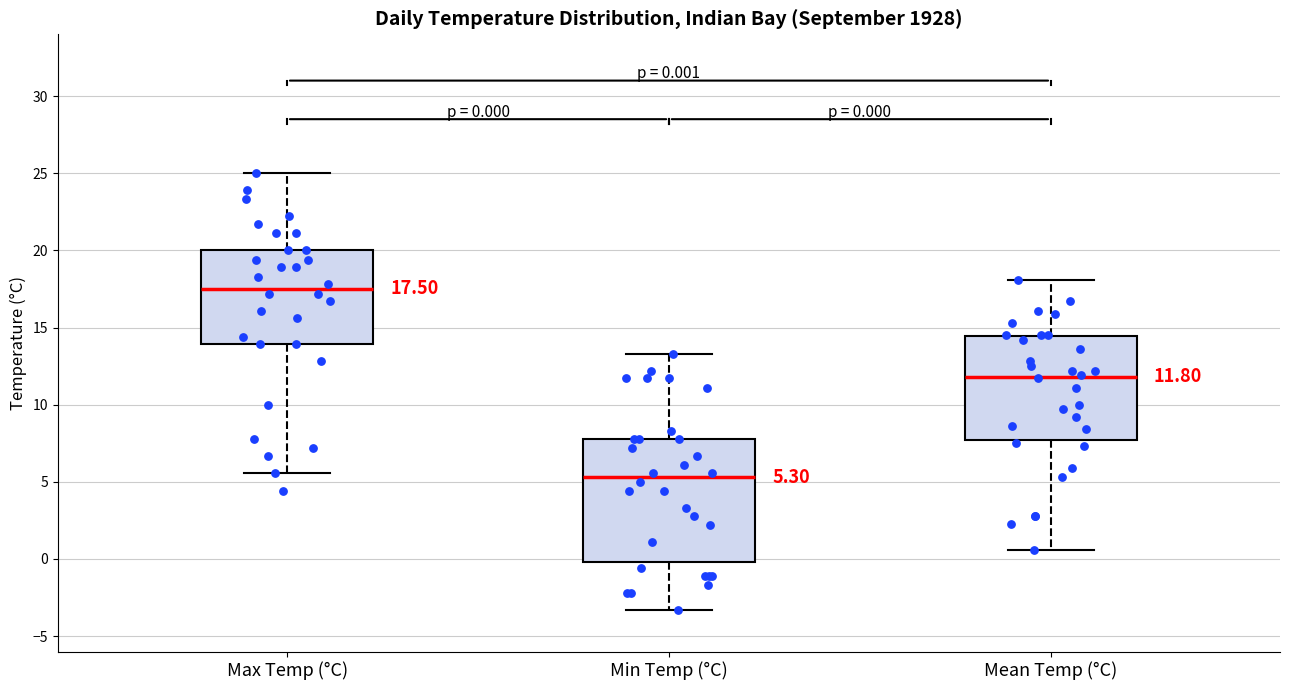

Which box is the tallest, from its lower edge to its upper edge?

Min Temp (°C)